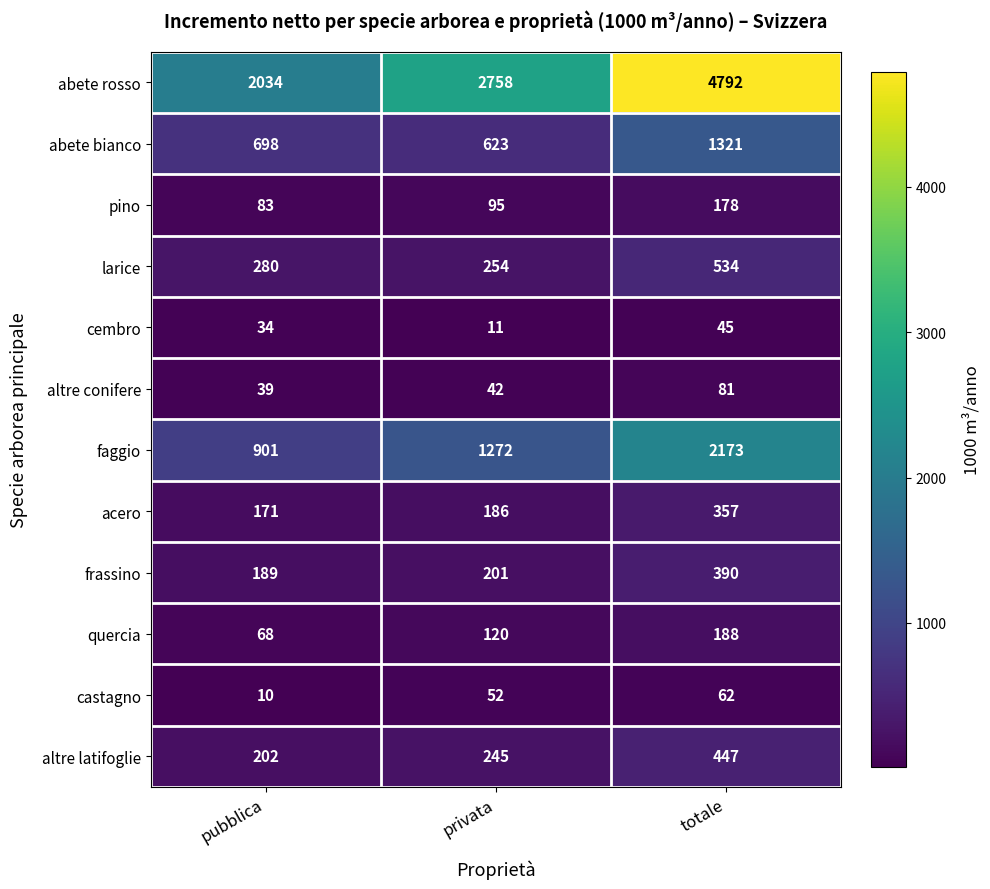

Where is acero nearest to the value 264?

privata